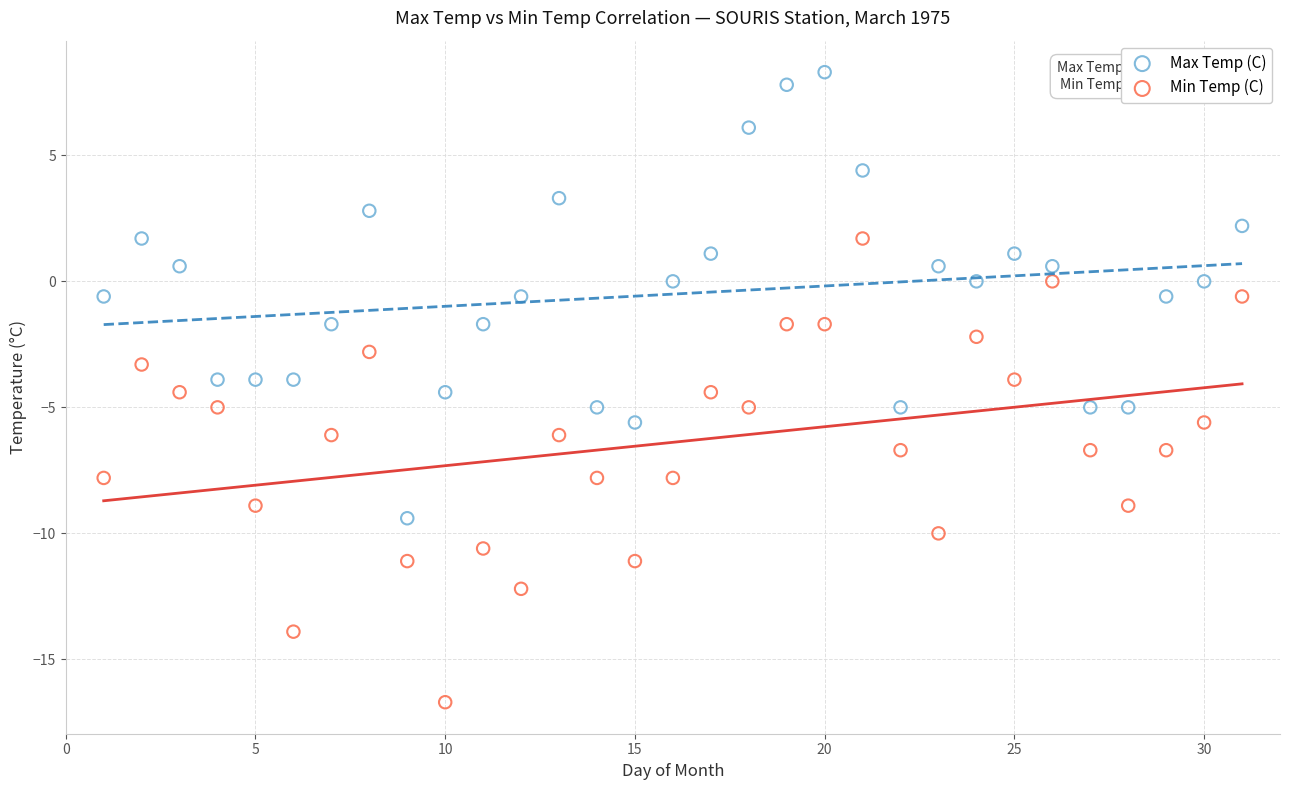

Across all data points, what is the range of X values (max minus min)?

30.0